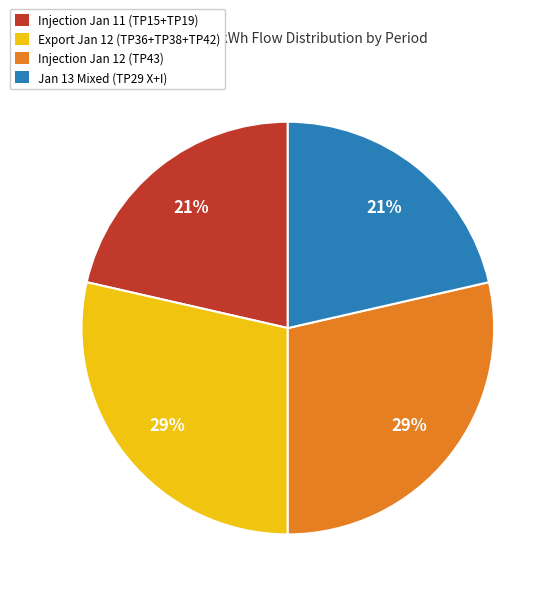

How many slices are in this pie chart?

4